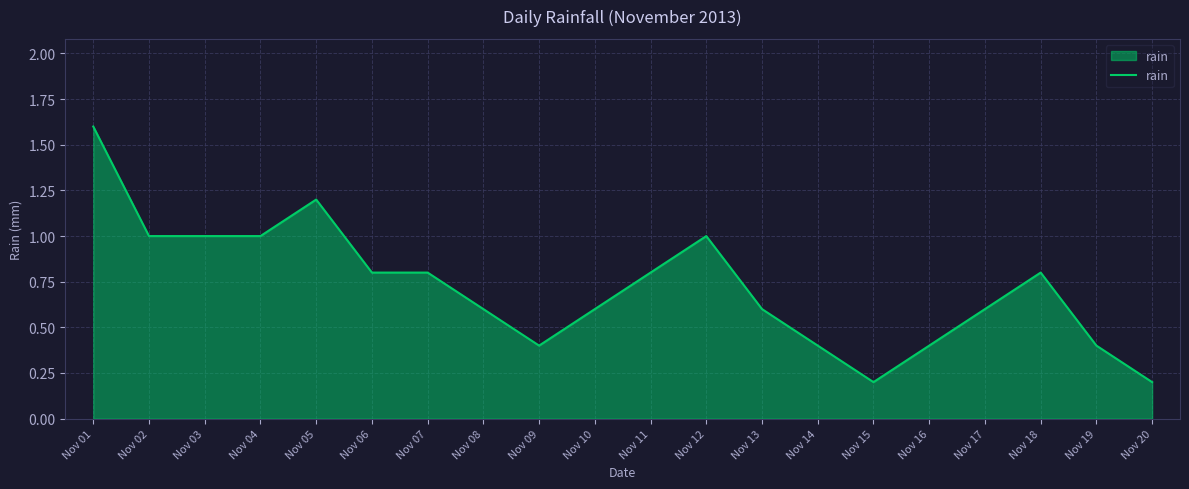

What is the difference between the values at Nov 05 and Nov 16?

0.8